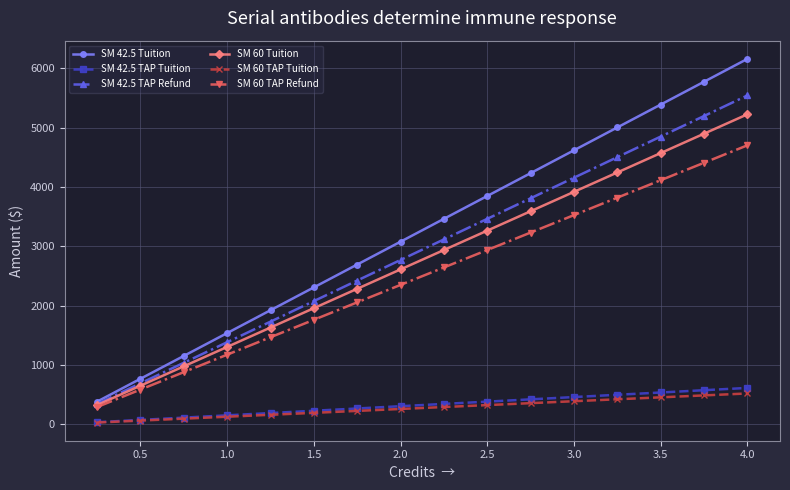

How many lines are shown in the chart?

6